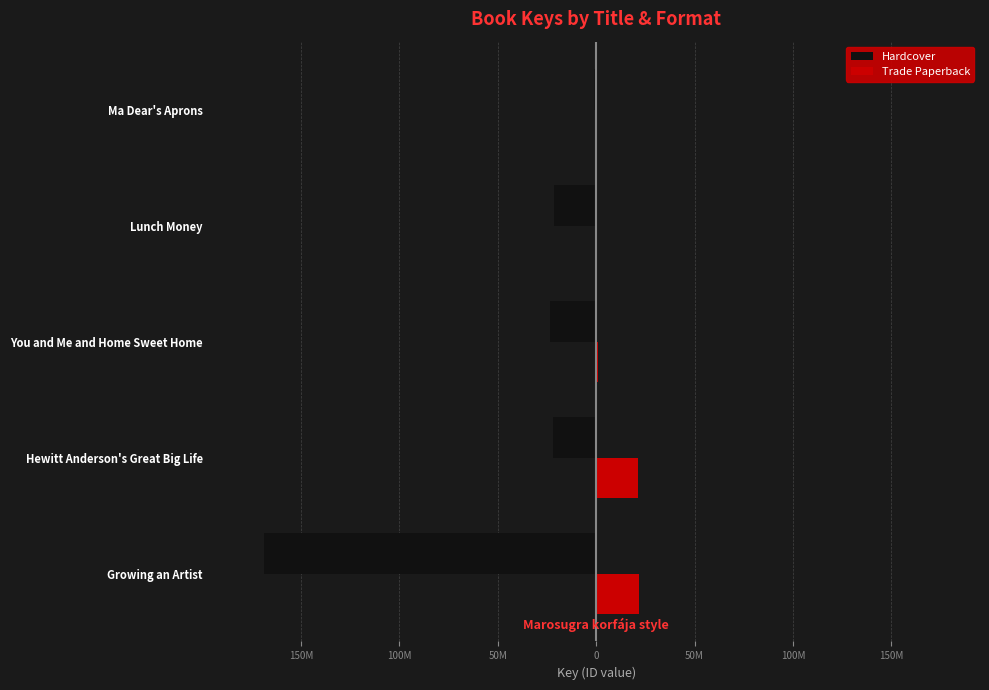

What are all the series names shown in the legend?

Hardcover, Trade Paperback